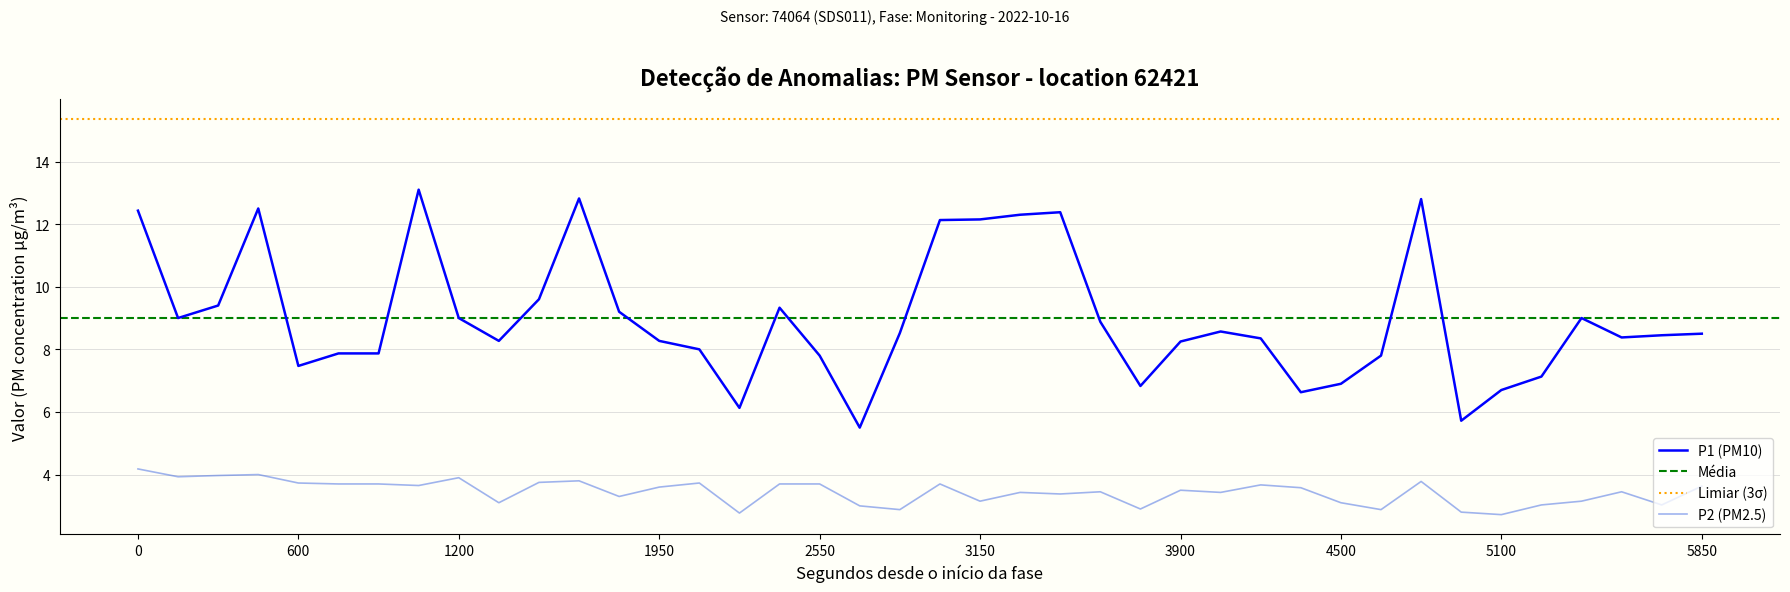

What is the value of the P2 point at the 34th from the left?

2.8